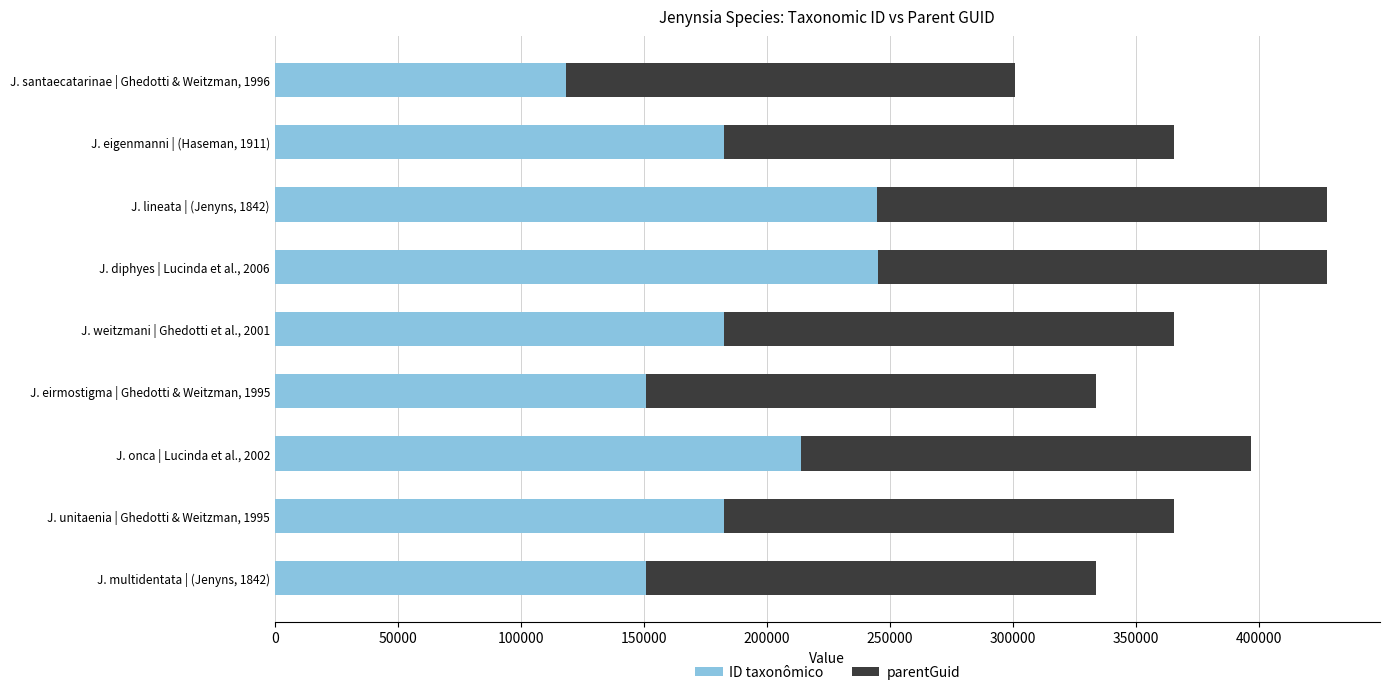

What is the difference between the second highest and second lowest values in the ID taxonômico series?

93884